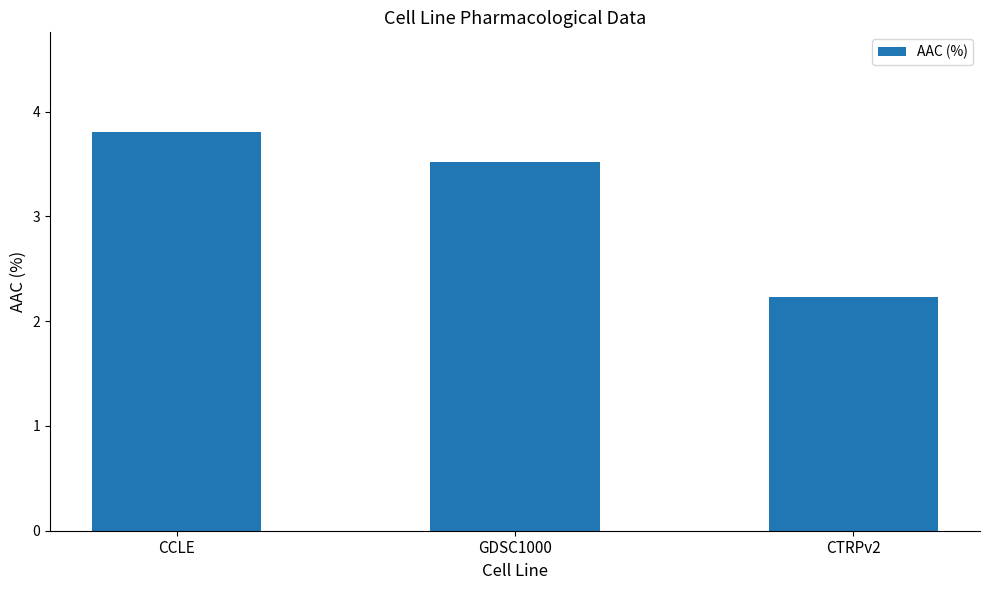

Are the bars horizontal?

No